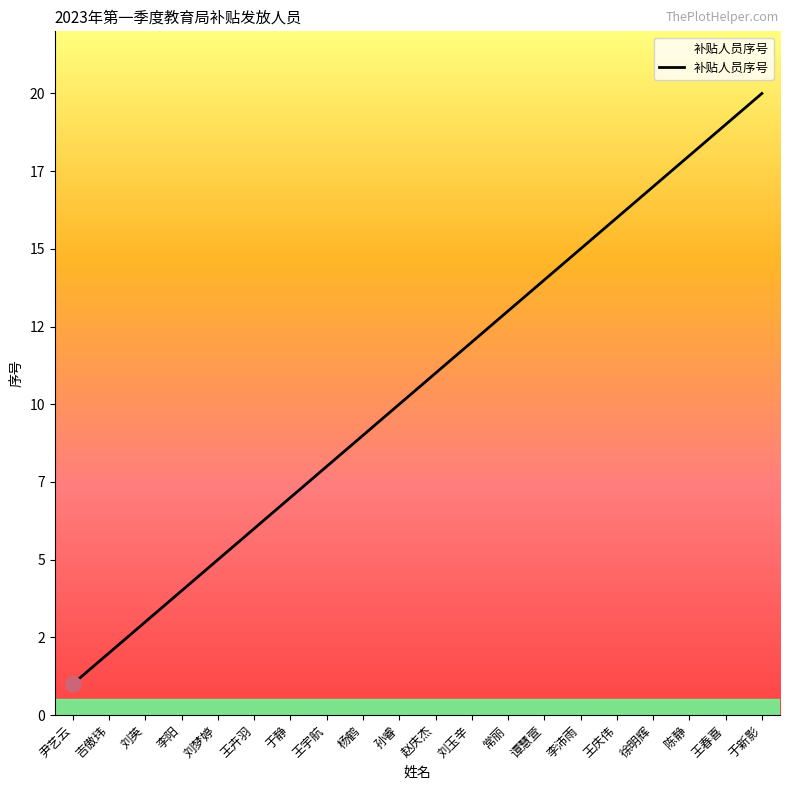

What is the change in value from 王庆伟 to 于新影?

+4